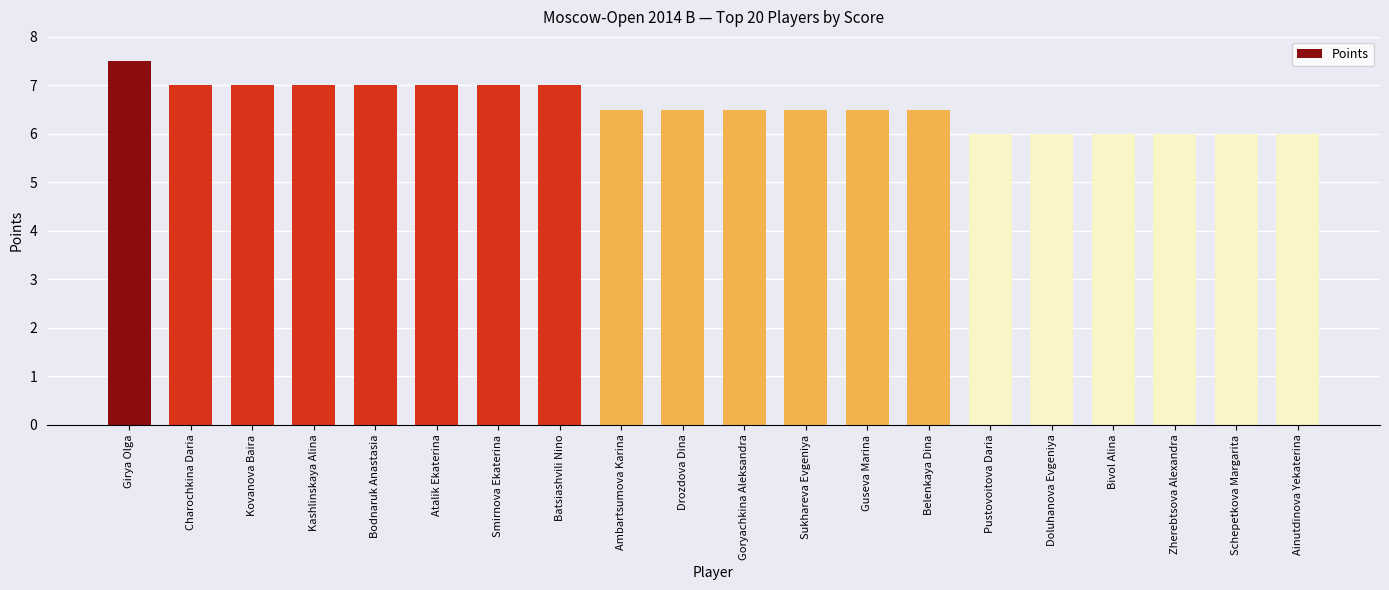

At which category does the chart reach its peak across all series?

Girya Olga